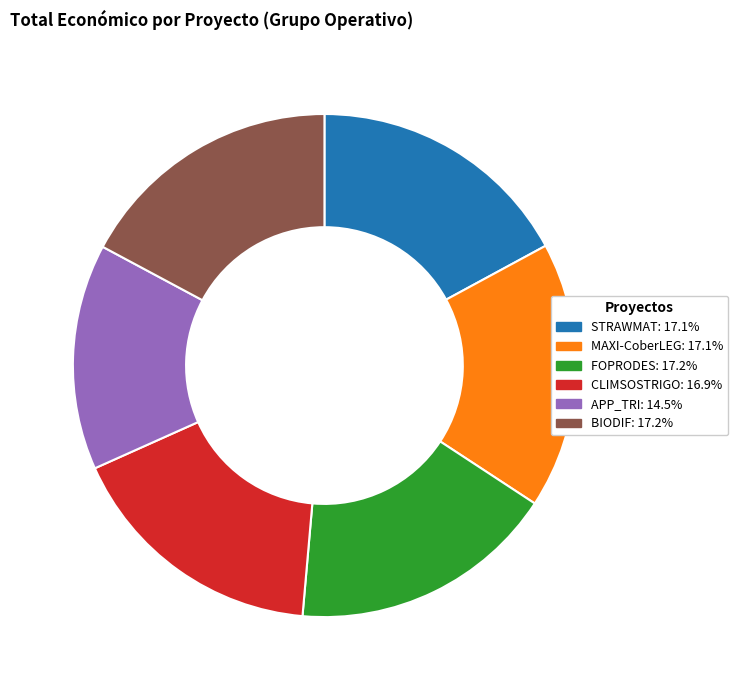

What is the ratio of the value at CLIMSOSTRIGO: 16.9% to the value at BIODIF: 17.2%?

1.0